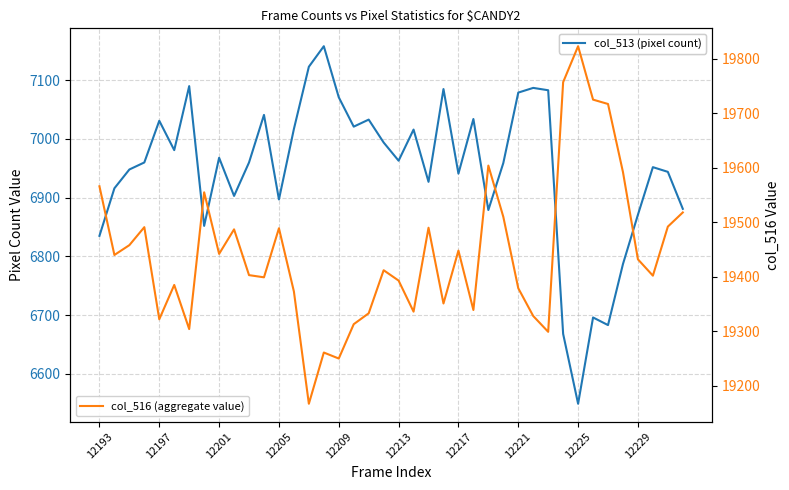

How many lines are shown in the chart?

2